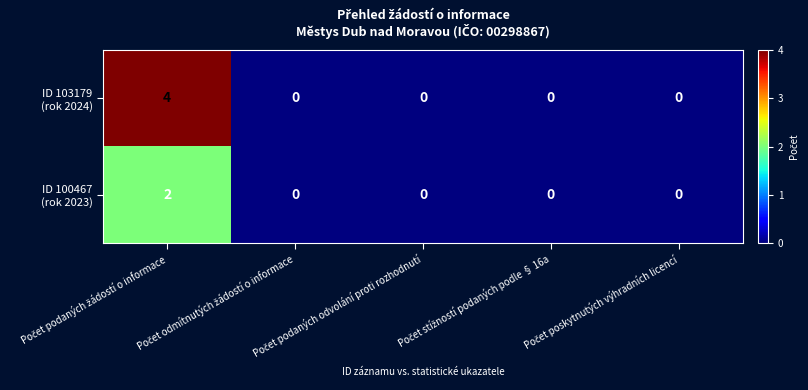

What is the maximum value shown in the chart?

4